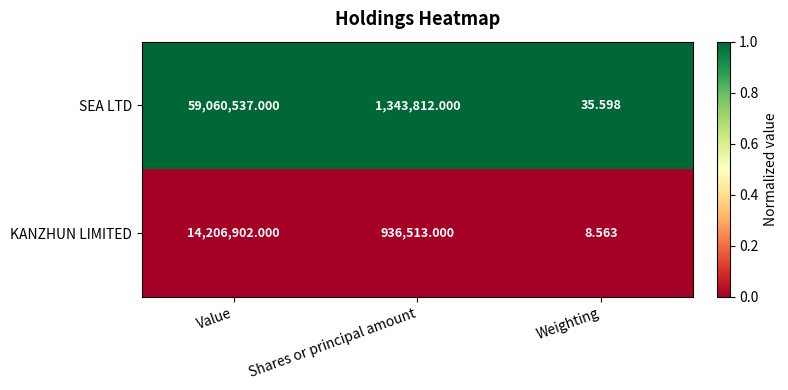

Which series has the widest spread of values?

SEA LTD